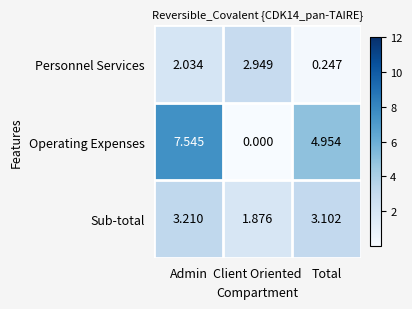

Between Client Oriented and Total, which series saw the biggest shift?

Operating Expenses